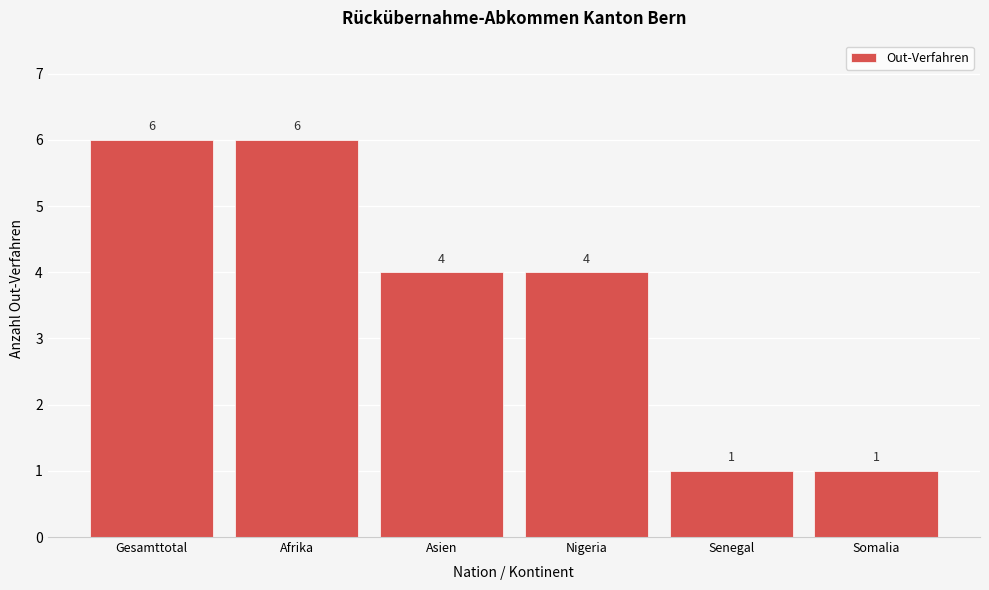

Reading left to right, extract all data points from this chart.

6	6	4	4	1	1